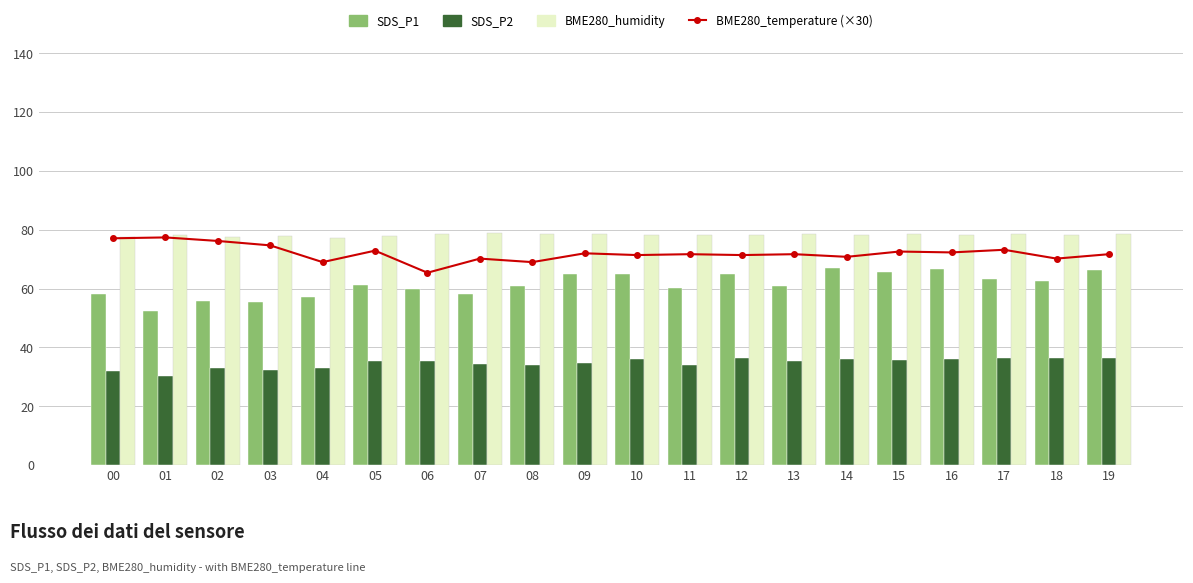

The BME280_temperature (×30) series shows 72.0 at 09. True or false?

True